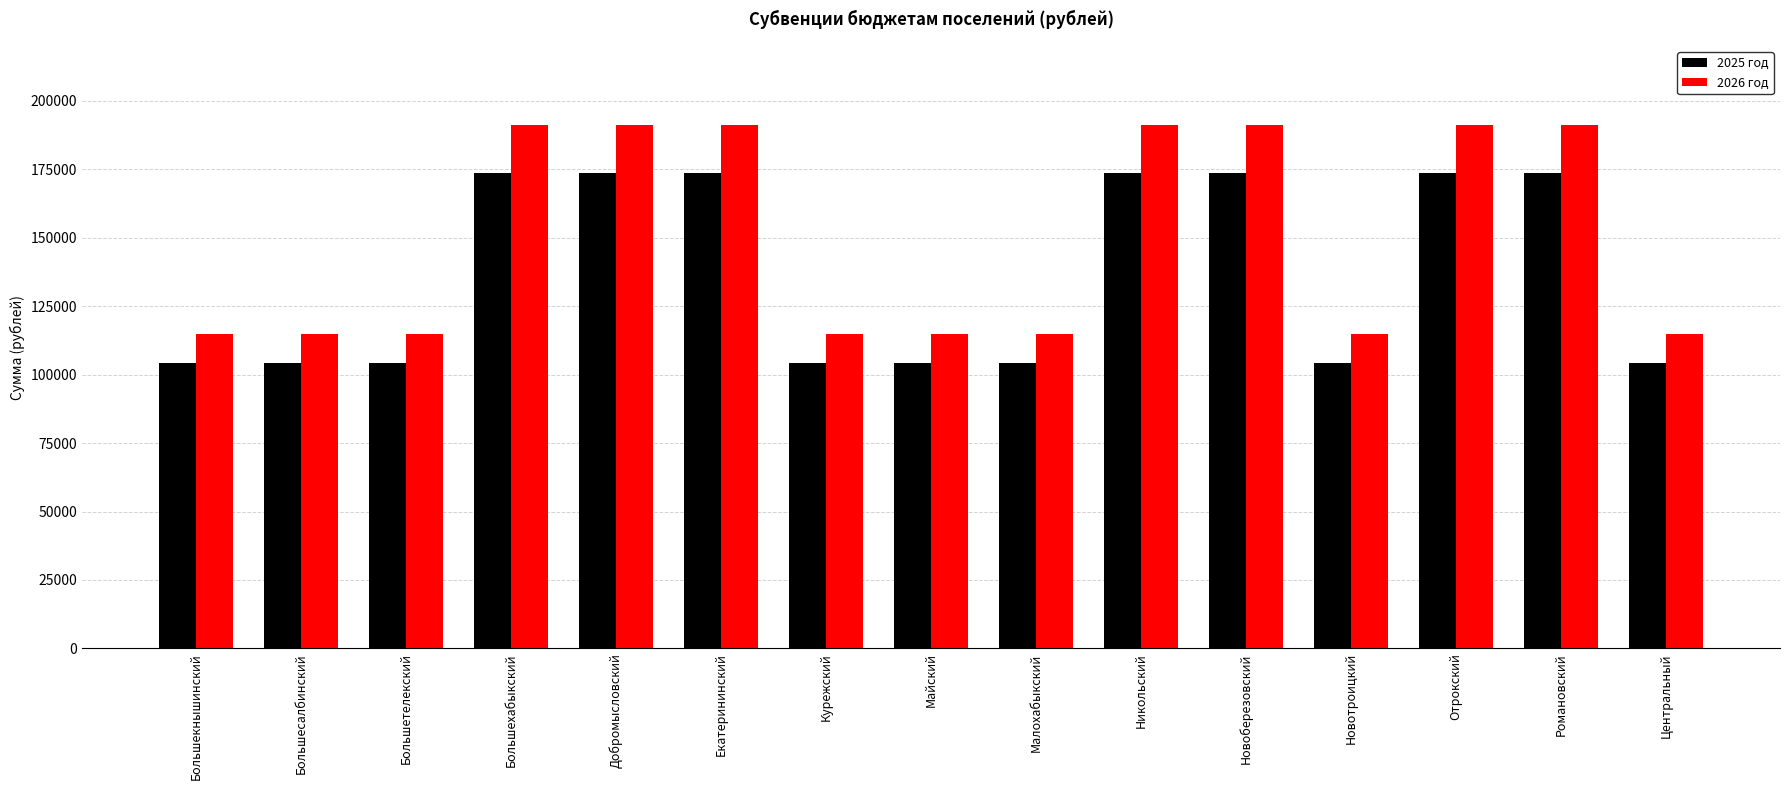

What is the sum of all 2026 год values?

2257900